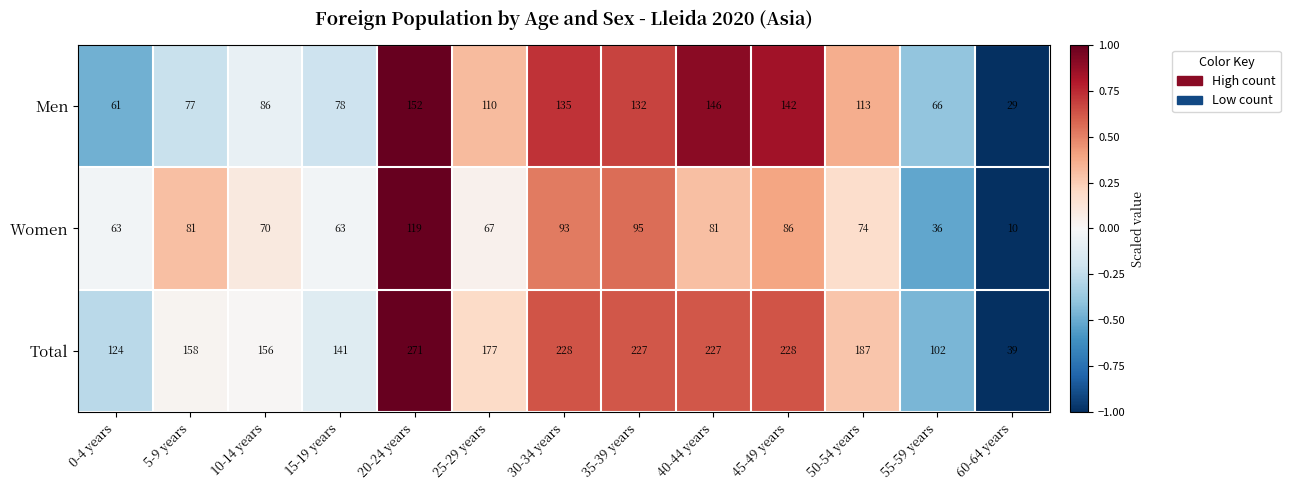

How many data points does each series have?

13